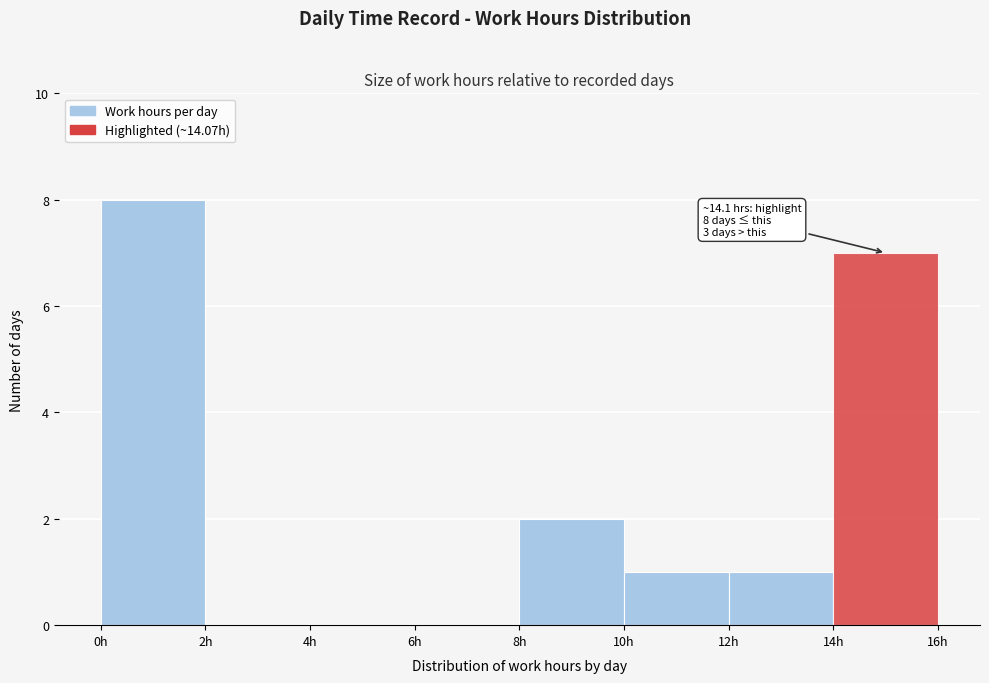

Which range on the x-axis has the tallest bar?

0 to 2